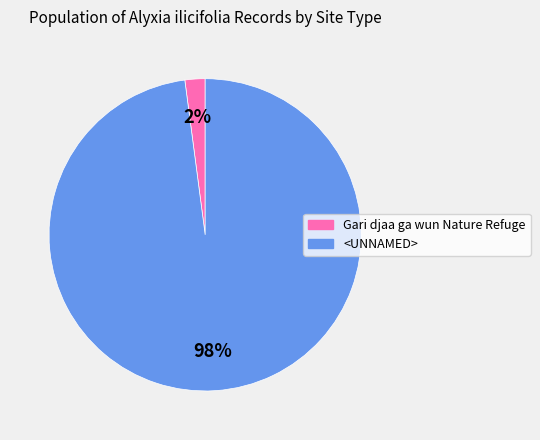

Rank the categories by value from highest to lowest.

<UNNAMED>, Gari djaa ga wun Nature Refuge